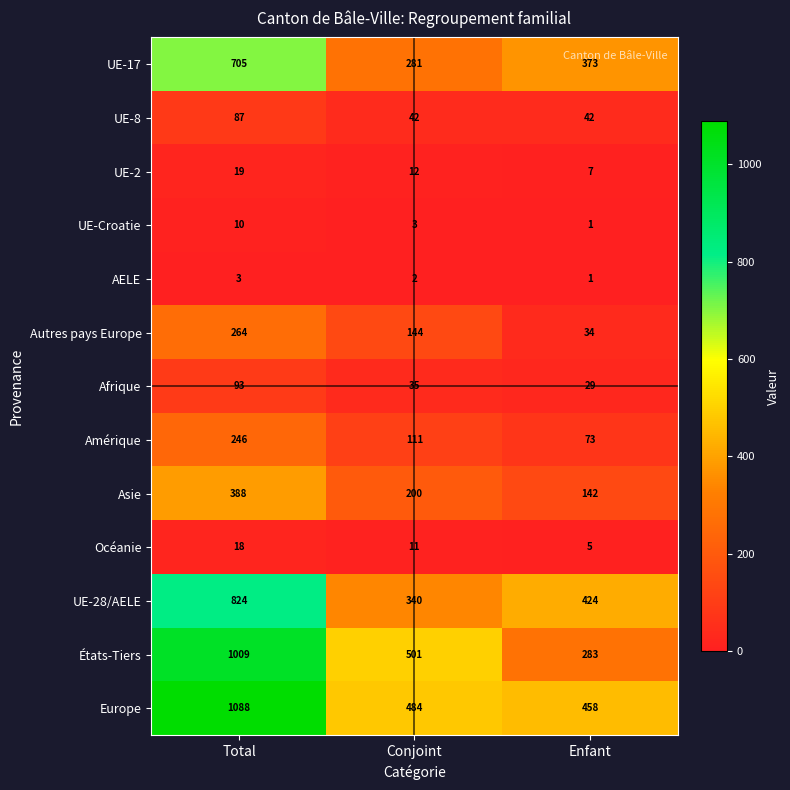

What is the sum of the UE-Croatie values at Total and Conjoint?

13